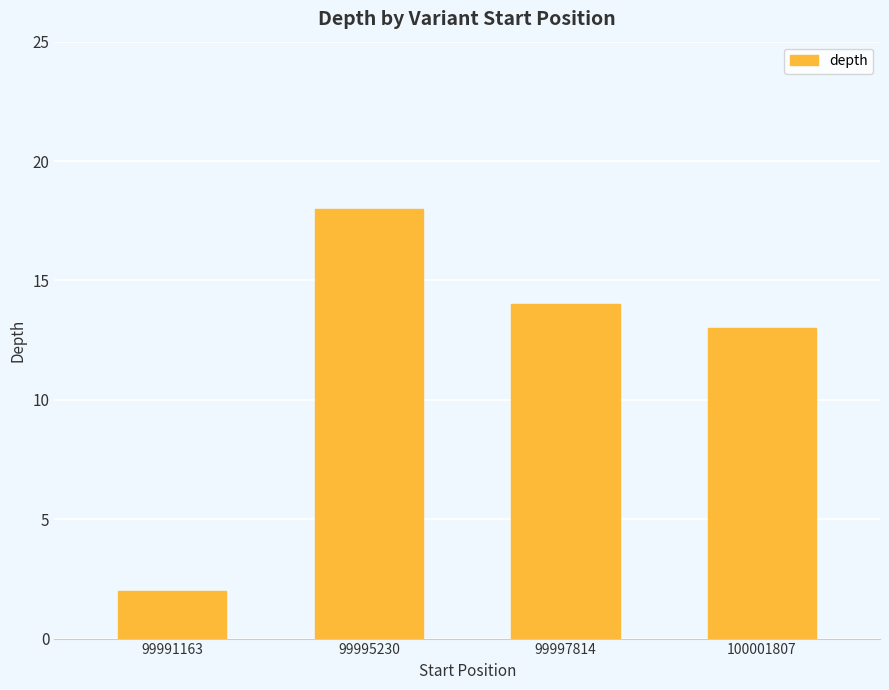

What is the ratio of the value at 99995230 to the value at 100001807?

1.4